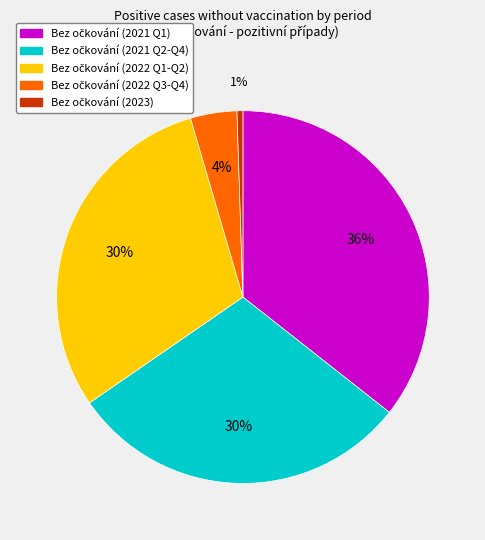

To the nearest percent, what is the average slice percentage?

20%